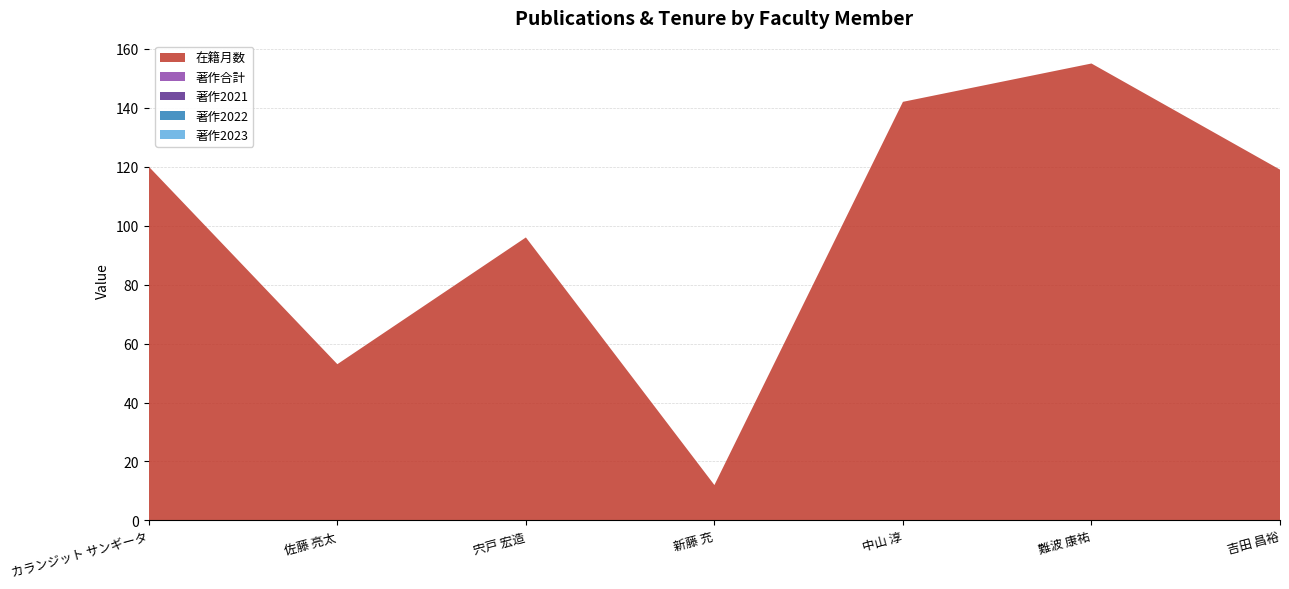

Reading left to right, list all the values displayed in this chart.

在籍月数: カランジット サンギータ=120	佐藤 亮太=53	宍戸 宏造=96	新藤 充=12	中山 淳=142	難波 康祐=155	吉田 昌裕=119
著作合計: カランジット サンギータ=0	佐藤 亮太=0	宍戸 宏造=0	新藤 充=0	中山 淳=0	難波 康祐=0	吉田 昌裕=0
著作2021: カランジット サンギータ=0	佐藤 亮太=0	宍戸 宏造=0	新藤 充=0	中山 淳=0	難波 康祐=0	吉田 昌裕=0
著作2022: カランジット サンギータ=0	佐藤 亮太=0	宍戸 宏造=0	新藤 充=0	中山 淳=0	難波 康祐=0	吉田 昌裕=0
著作2023: カランジット サンギータ=0	佐藤 亮太=0	宍戸 宏造=0	新藤 充=0	中山 淳=0	難波 康祐=0	吉田 昌裕=0